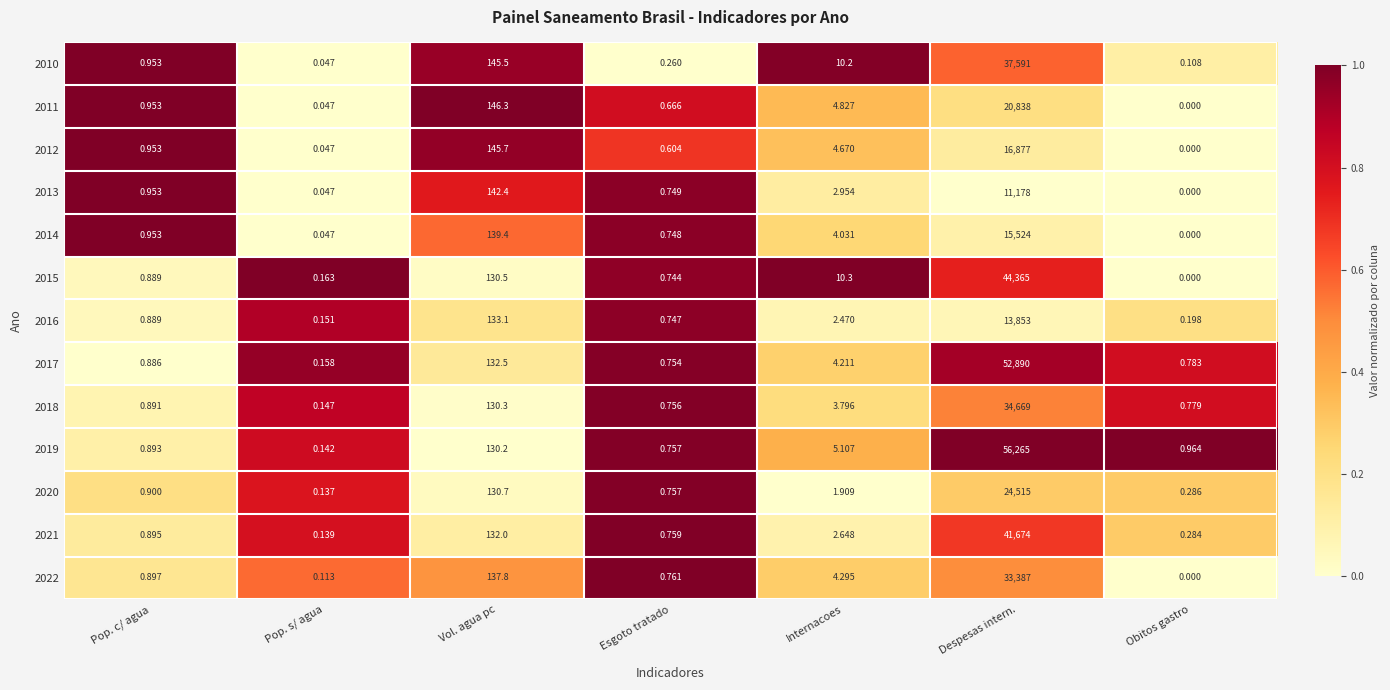

Which category has the highest value across all series?

Despesas intern.